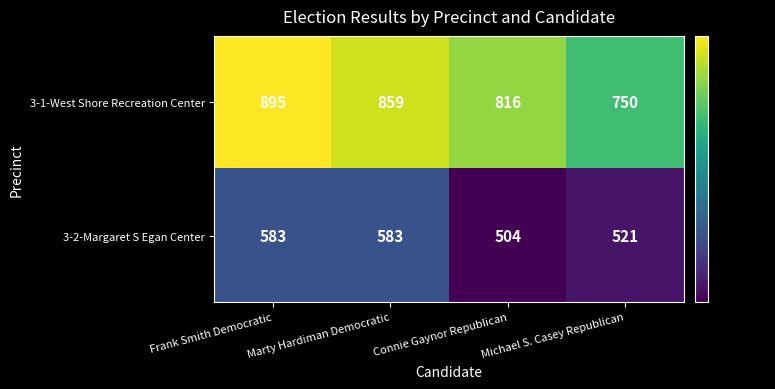

At Michael S. Casey Republican, list the series in order from largest to smallest.

3-1-West Shore Recreation Center, 3-2-Margaret S Egan Center